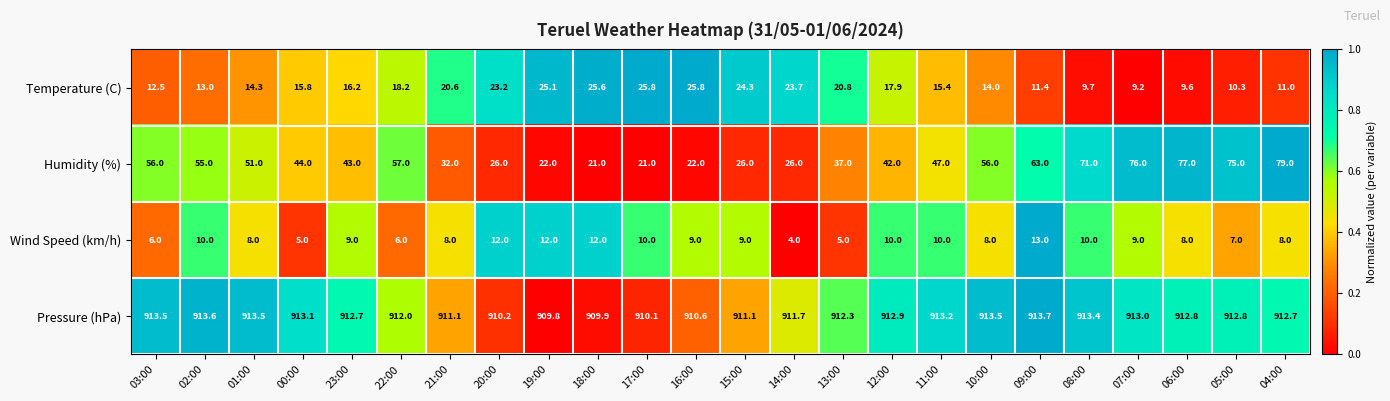

At 01:00, list the series in order from smallest to largest.

Wind Speed (km/h), Temperature (C), Humidity (%), Pressure (hPa)